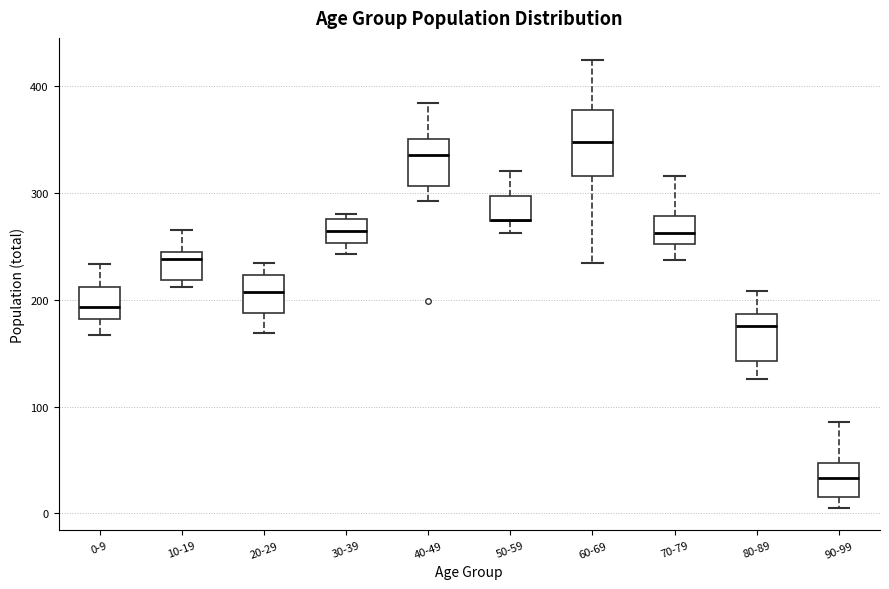

Comparing the boxes themselves (not the whiskers), which one is the tallest?

60-69